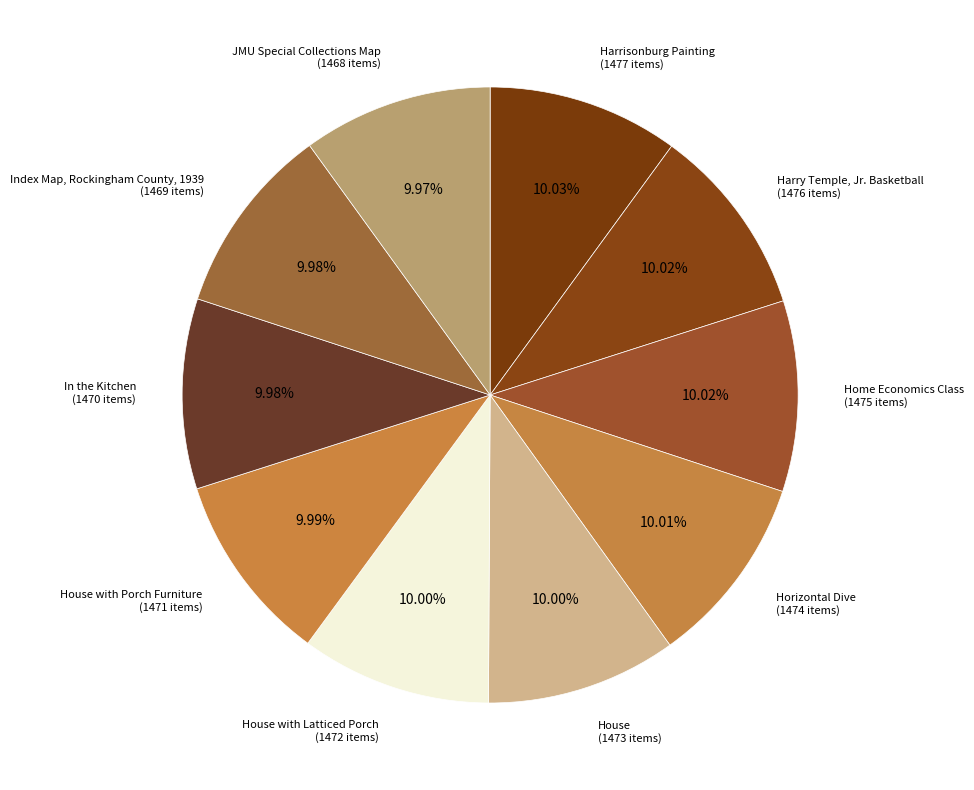

Is there a majority slice in this chart?

No